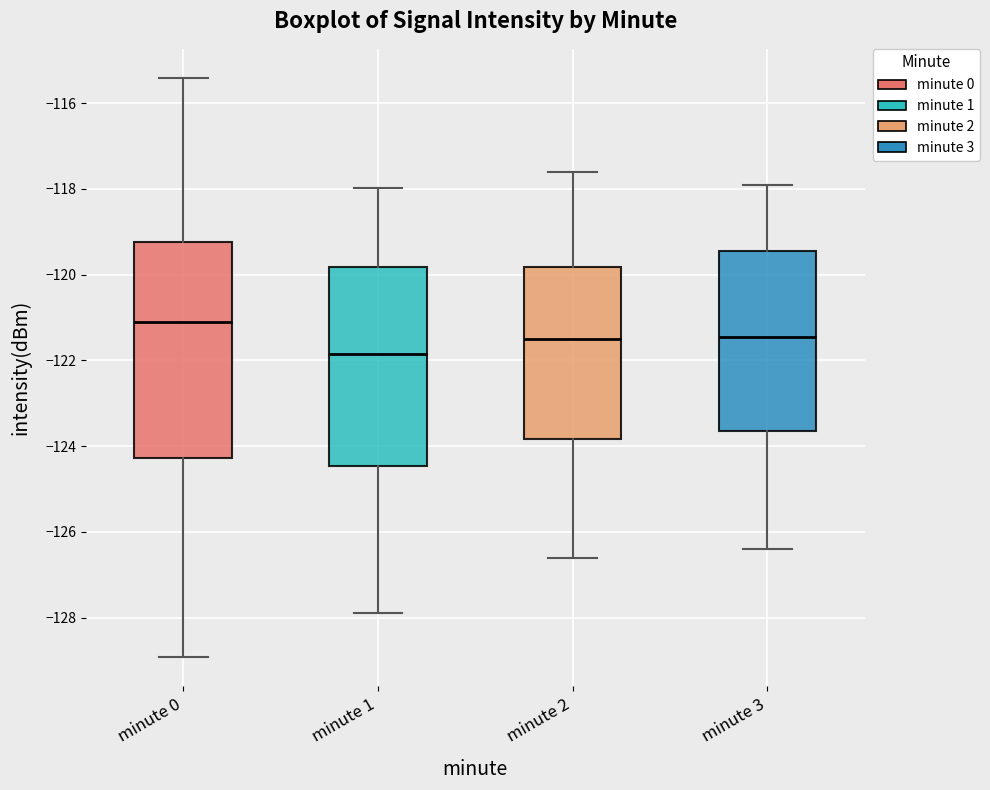

Reading left to right, transcribe this box plot: for each box, give where its median line is, the range the box spans, and where its two whiskers end, as read against the y-axis. The values are not printed on the chart, so give them approximately, as read against the axis.

minute 0: median -121.2, box -124.2 to -119.2, whiskers -129.0 to -115.4
minute 1: median -121.8, box -124.4 to -119.8, whiskers -127.8 to -118.0
minute 2: median -121.4, box -123.8 to -119.8, whiskers -126.6 to -117.6
minute 3: median -121.4, box -123.6 to -119.4, whiskers -126.4 to -117.8